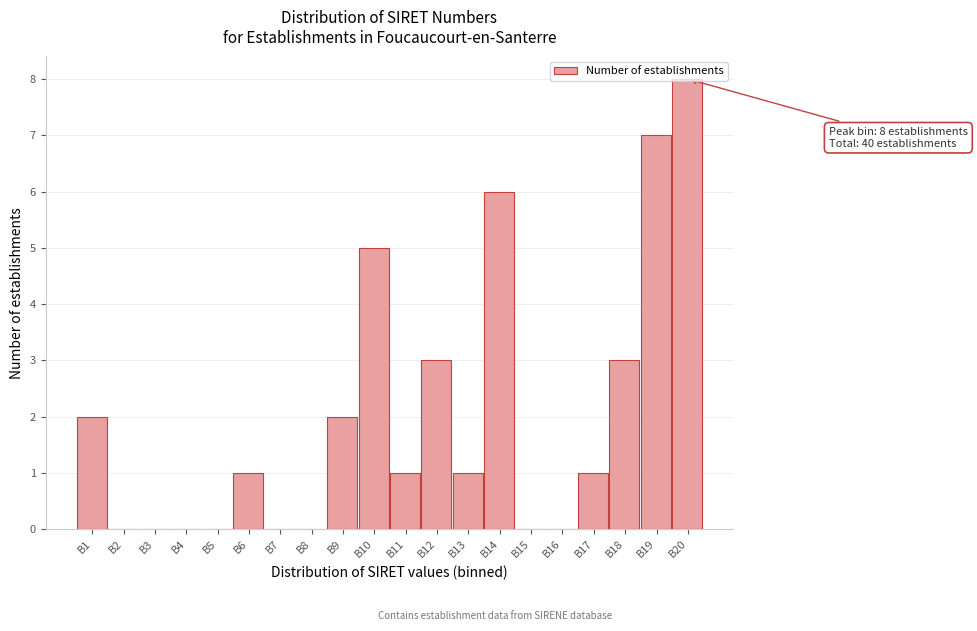

What is the sum of all values?

40